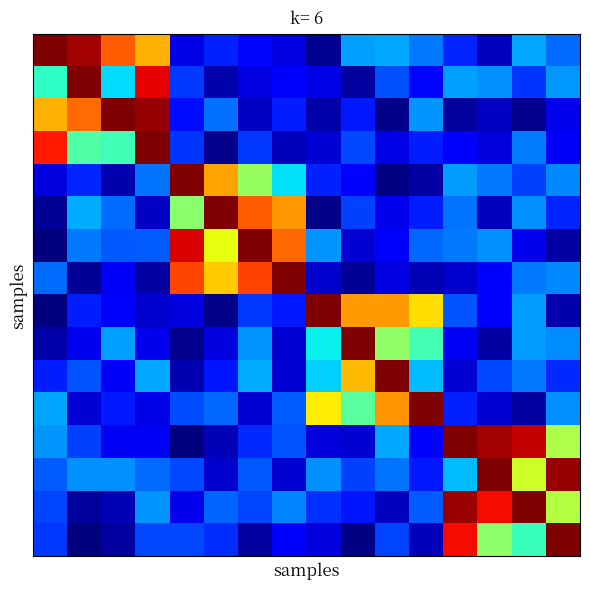

What is the maximum value shown in the chart?

1.0